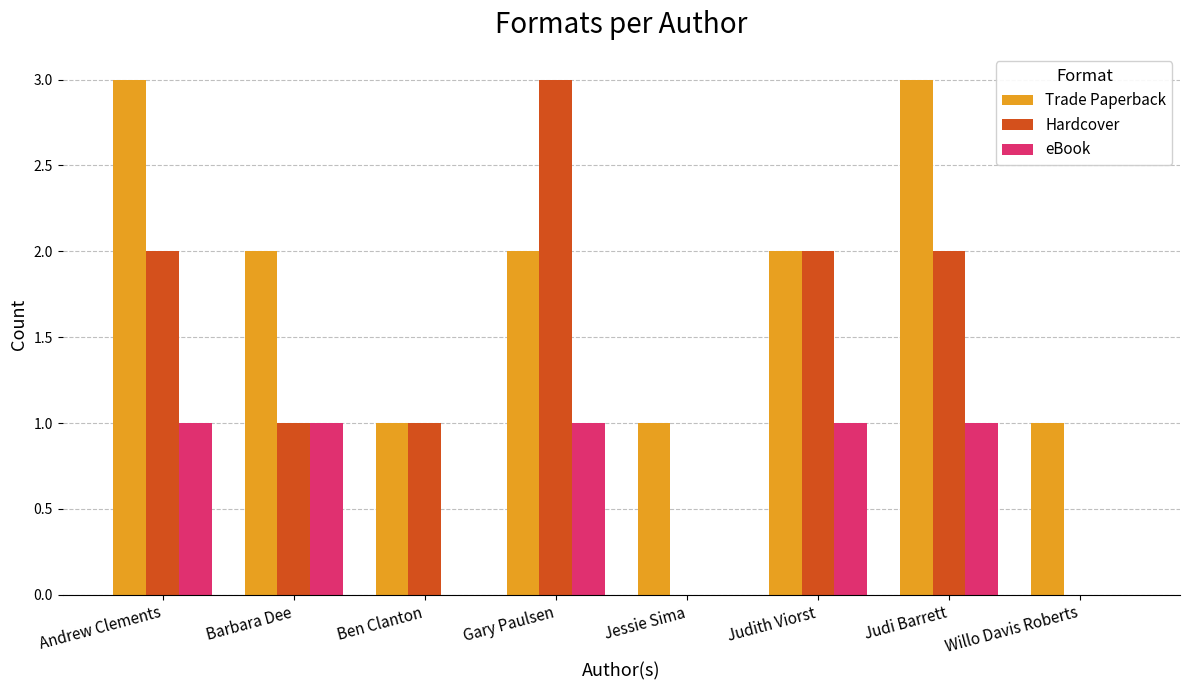

Reading left to right, extract all data points from this chart.

Trade Paperback: Andrew Clements=3	Barbara Dee=2	Ben Clanton=1	Gary Paulsen=2	Jessie Sima=1	Judith Viorst=2	Judi Barrett=3	Willo Davis Roberts=1
Hardcover: Andrew Clements=2	Barbara Dee=1	Ben Clanton=1	Gary Paulsen=3	Jessie Sima=0	Judith Viorst=2	Judi Barrett=2	Willo Davis Roberts=0
eBook: Andrew Clements=1	Barbara Dee=1	Ben Clanton=0	Gary Paulsen=1	Jessie Sima=0	Judith Viorst=1	Judi Barrett=1	Willo Davis Roberts=0